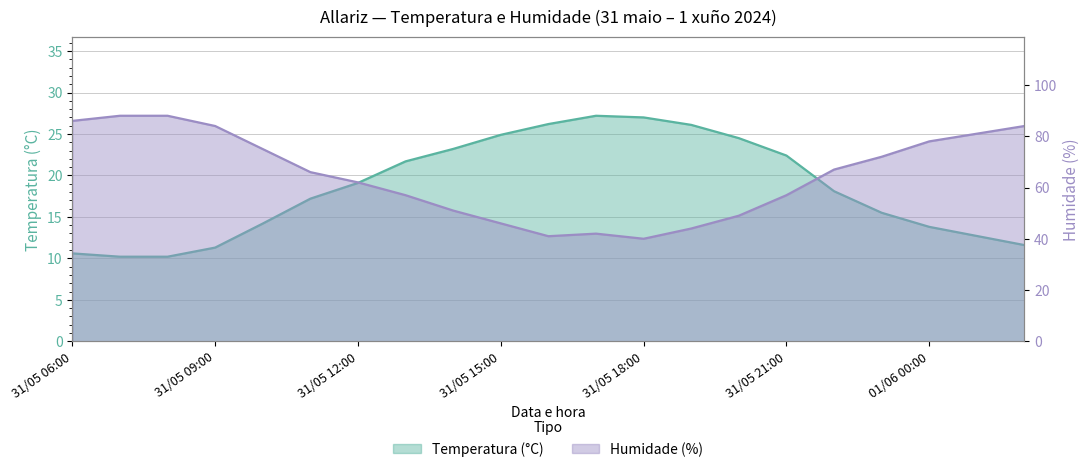

Which has a higher value, 31/05 09:00 or 31/05 07:00?

31/05 09:00